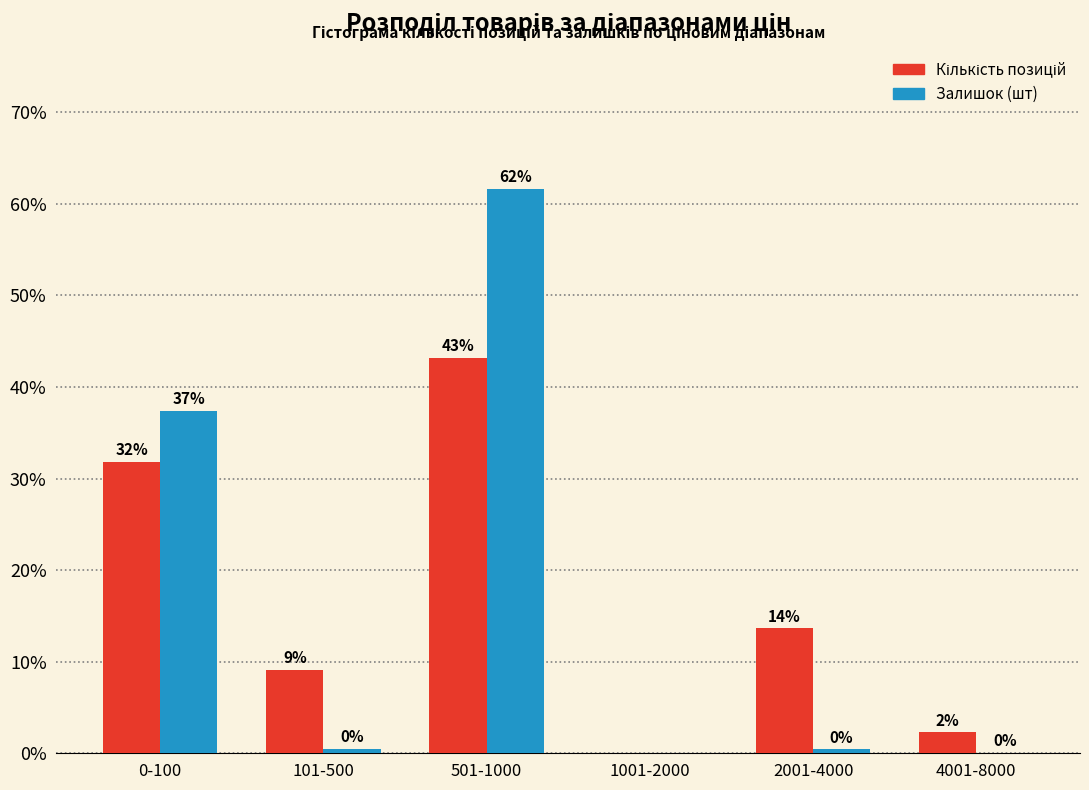

How many groups of bars are there?

6